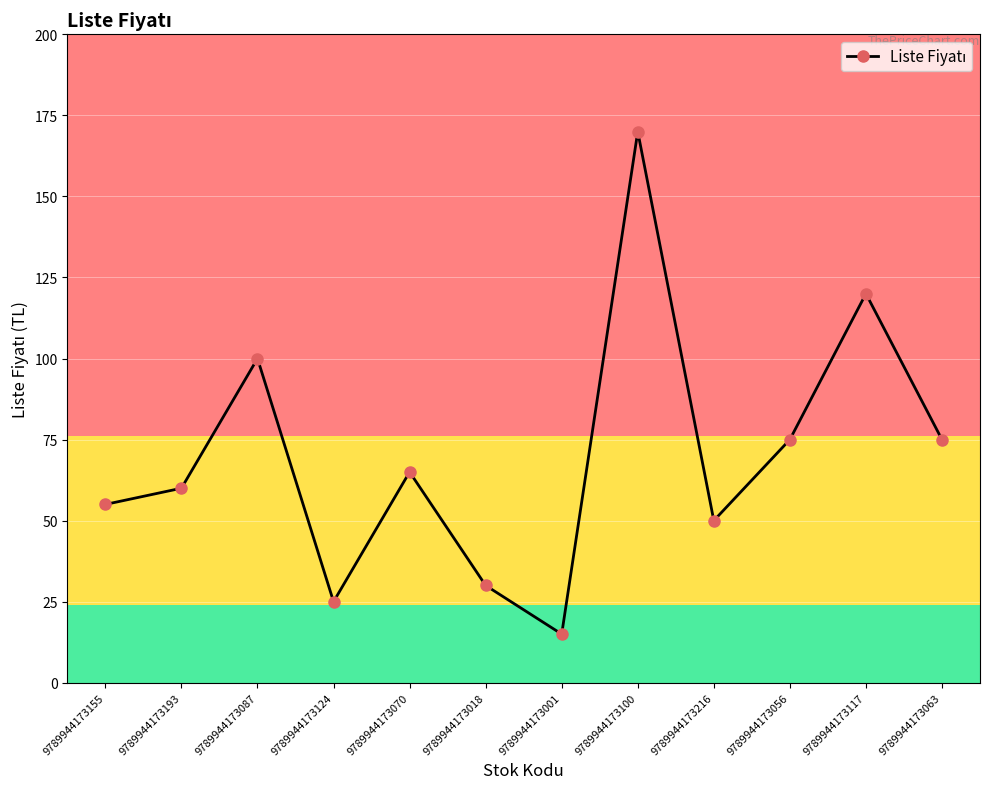

What position from the left is 9789944173117?

11